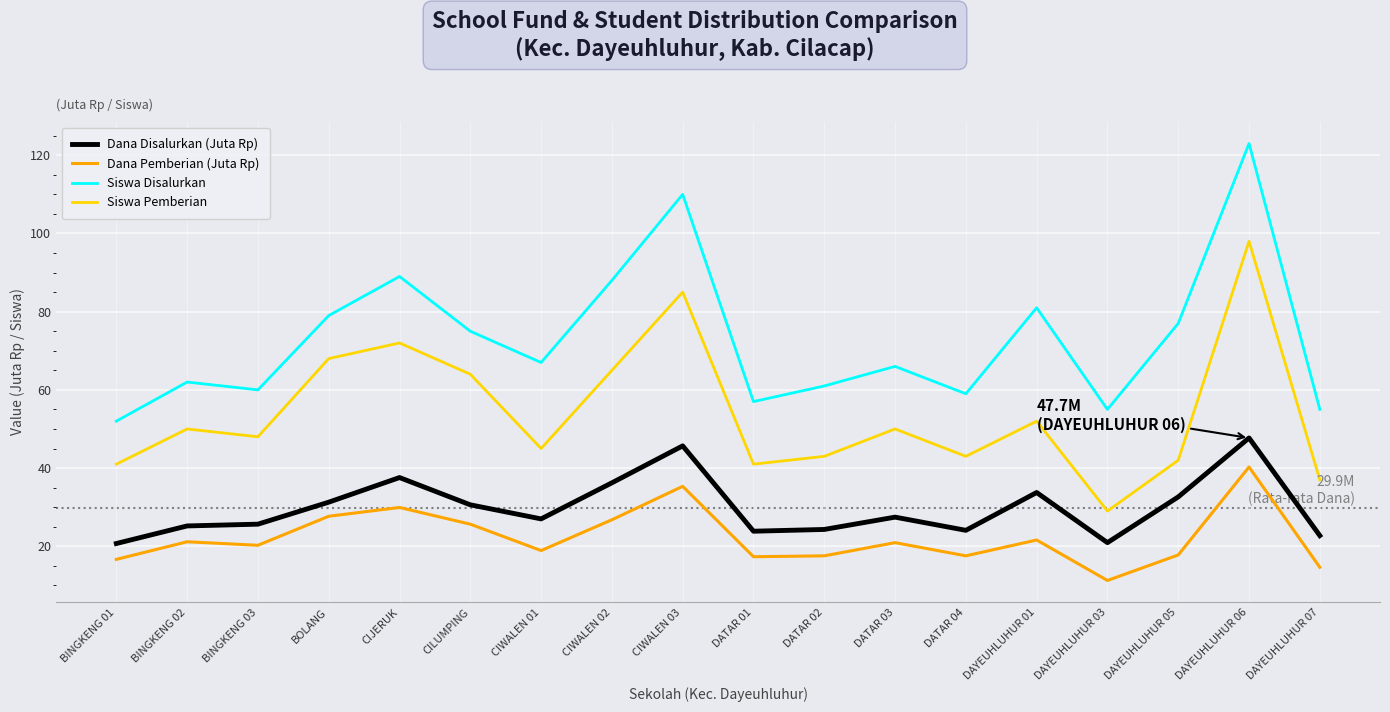

Rank the series by their maximum value, from lowest to highest.

Dana Pemberian (Juta Rp), Dana Disalurkan (Juta Rp), Siswa Pemberian, Siswa Disalurkan